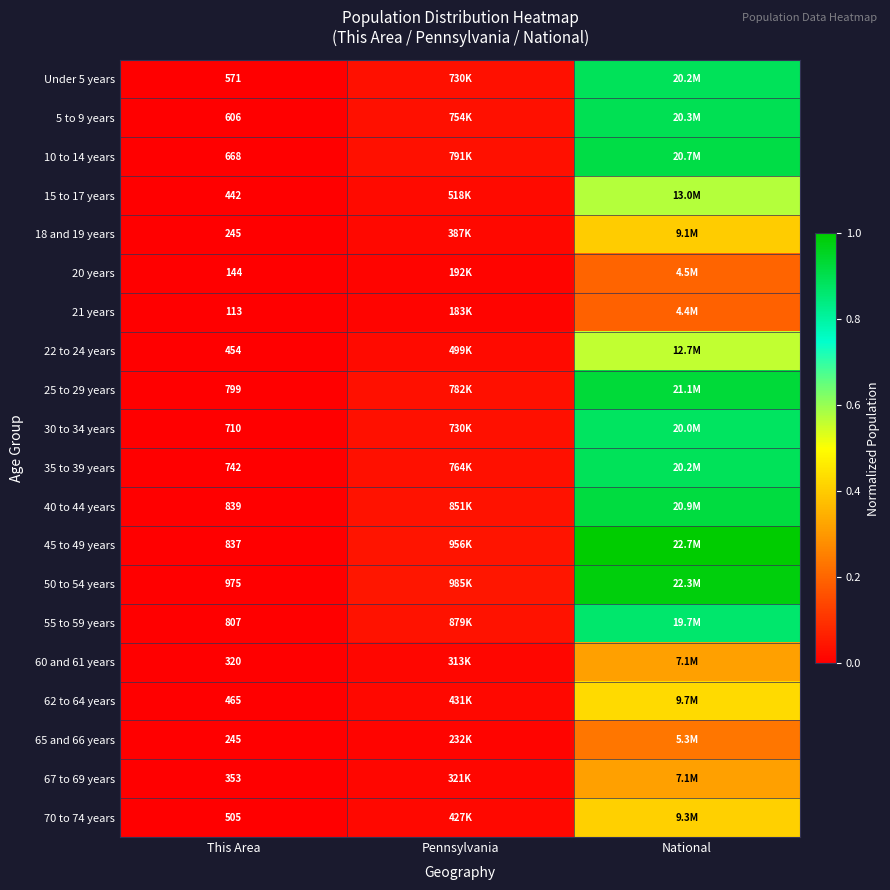

Which label corresponds to the largest value in the chart?

National